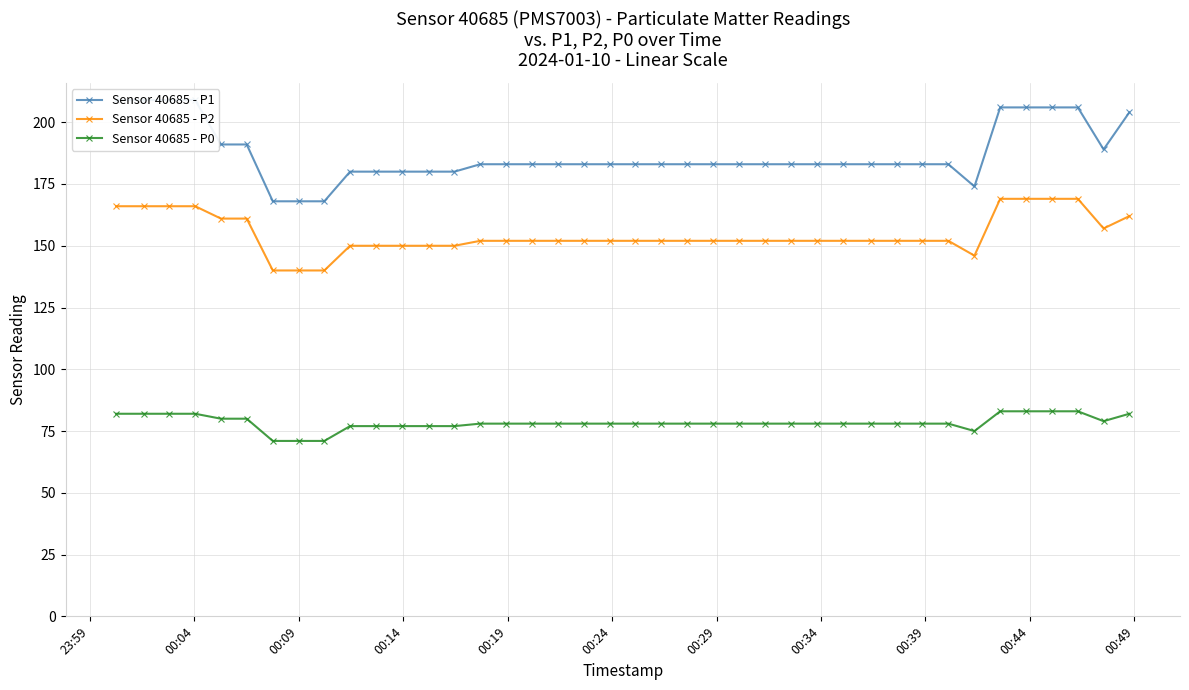

What are all the series names shown in the legend?

Sensor 40685 - P1, Sensor 40685 - P2, Sensor 40685 - P0